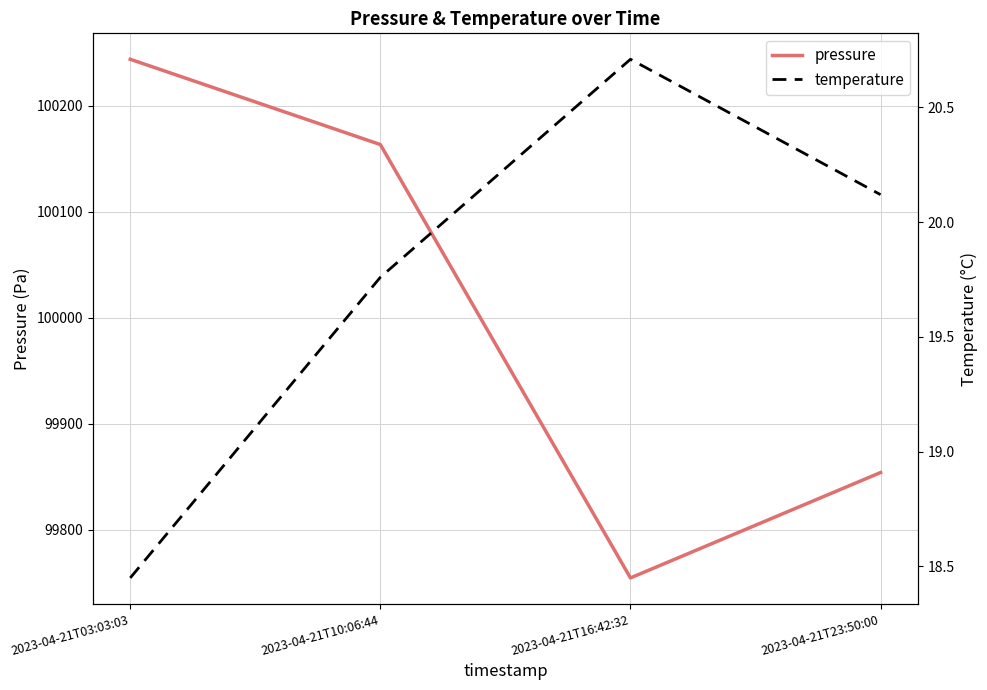

Is it true that temperature equals 19.8 at 2023-04-21T10:06:44?

True